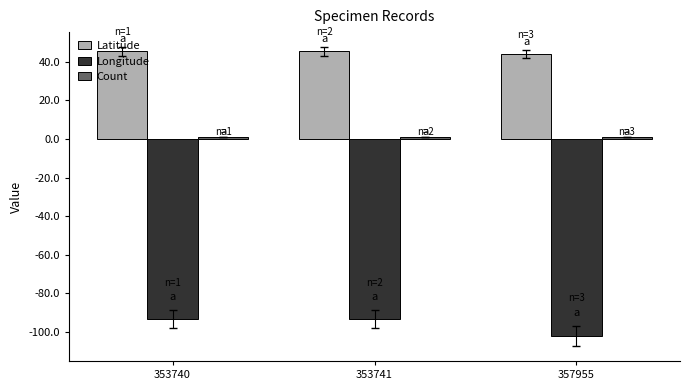

What is the minimum value shown in the chart?

-102.3